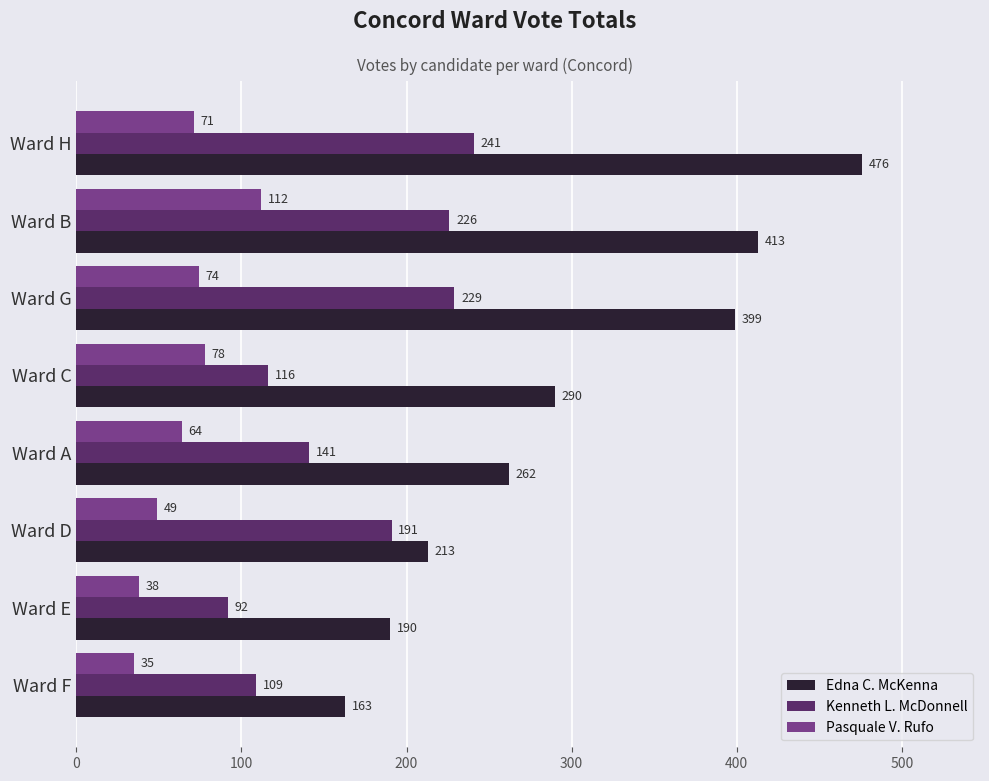

Rank the categories by Pasquale V. Rufo value from highest to lowest.

Ward B, Ward C, Ward G, Ward H, Ward A, Ward D, Ward E, Ward F